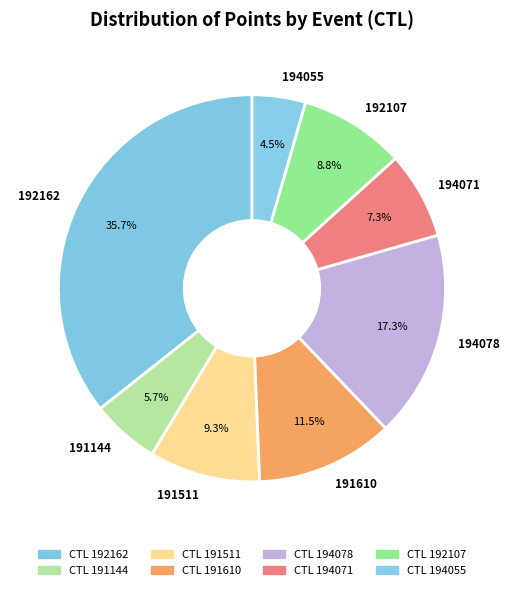

How many slices are in this pie chart?

8